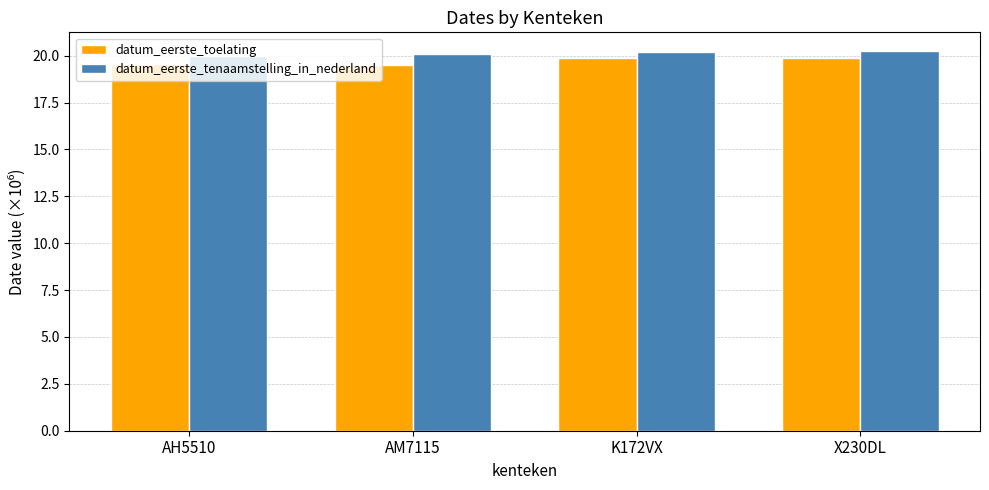

At X230DL, list the series in order from smallest to largest.

datum_eerste_toelating, datum_eerste_tenaamstelling_in_nederland